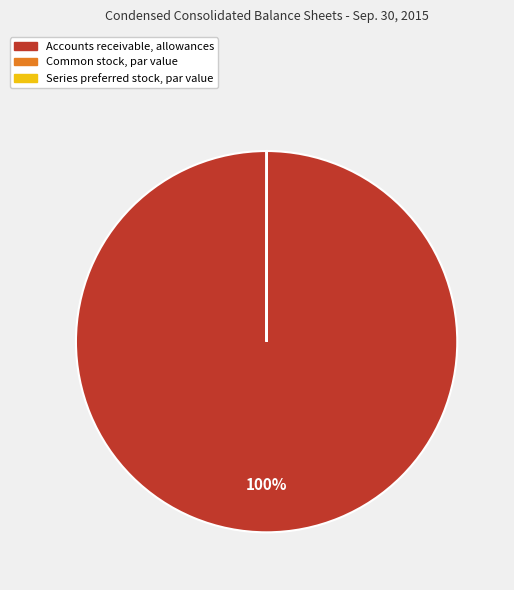

Which slice is the largest?

Accounts receivable, allowances